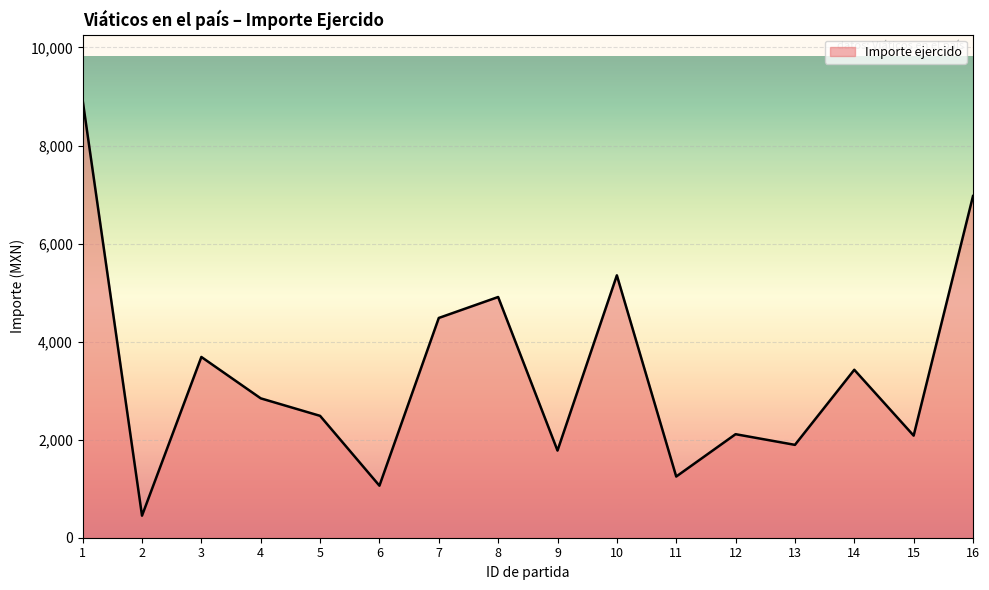

At which label does the data first exceed 2843?

1